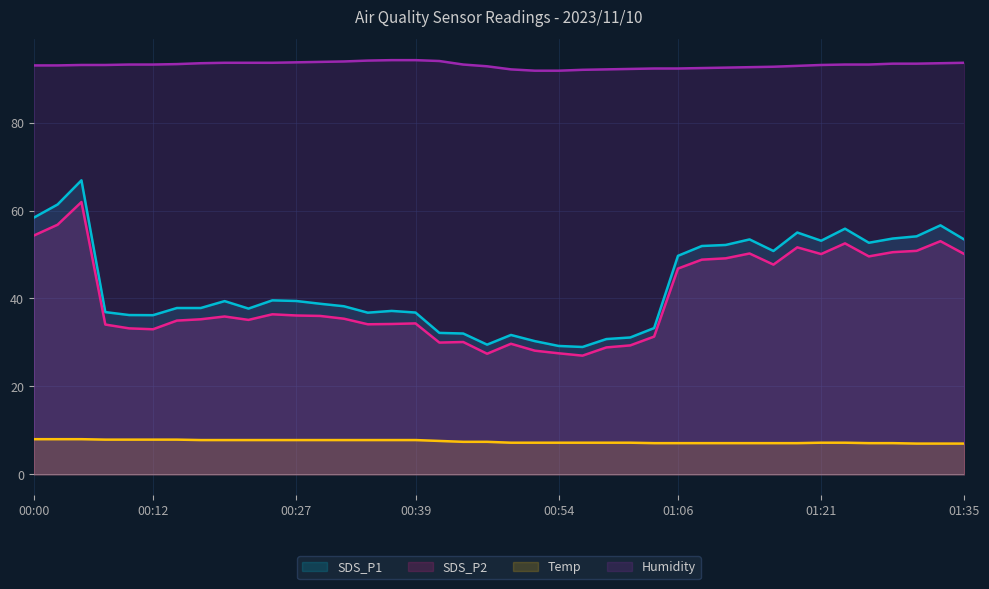

What position from the left is 01:25?

36